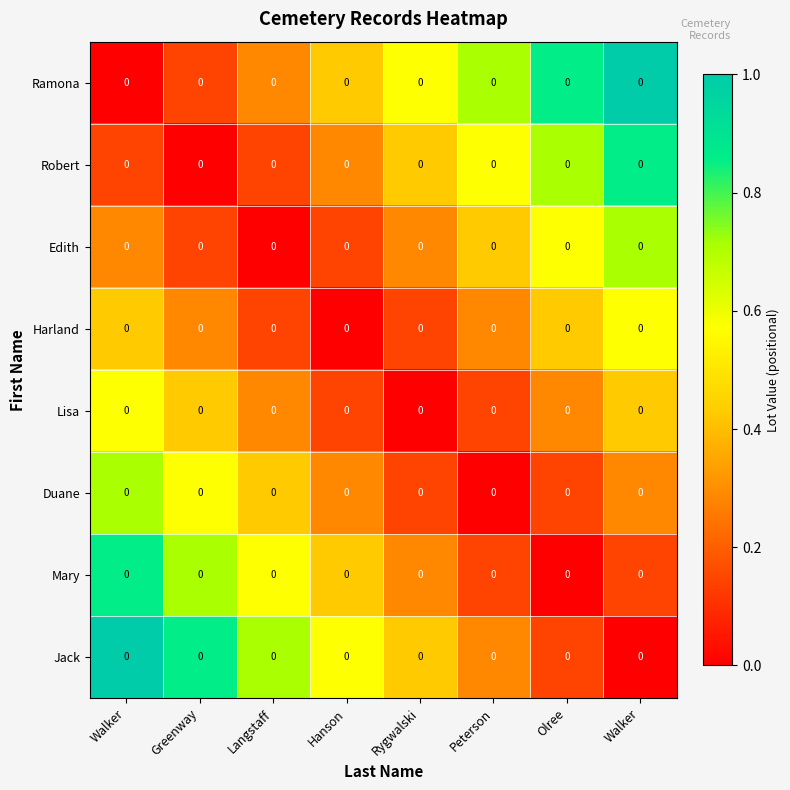

Which category has the highest value across all series?

Walker